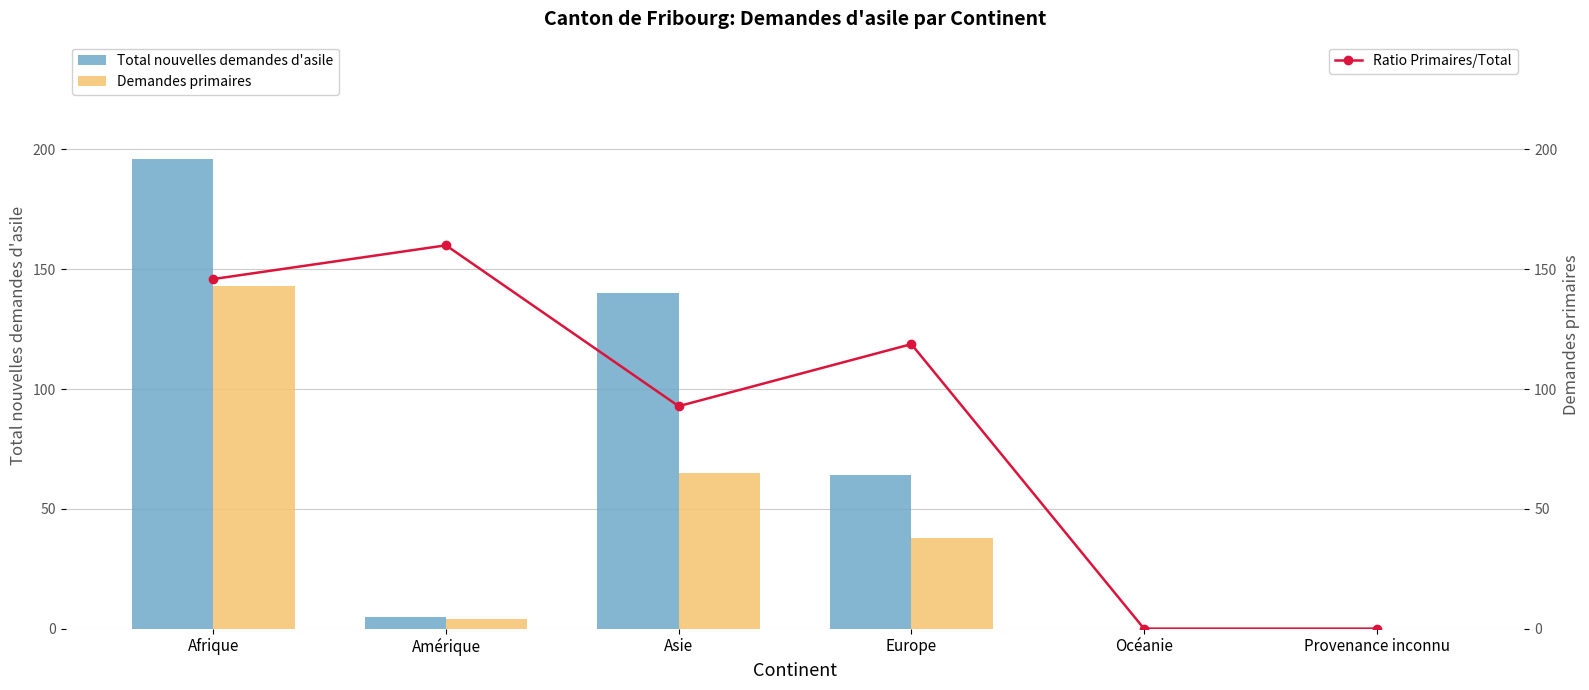

Which series has the widest spread of values?

Total nouvelles demandes d'asile